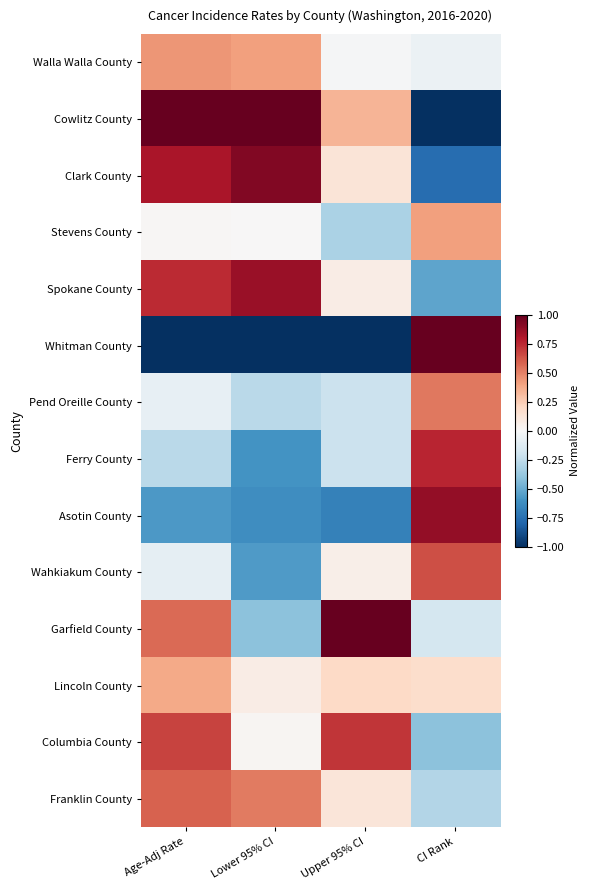

Which series has the largest range (max minus min)?

Cowlitz County